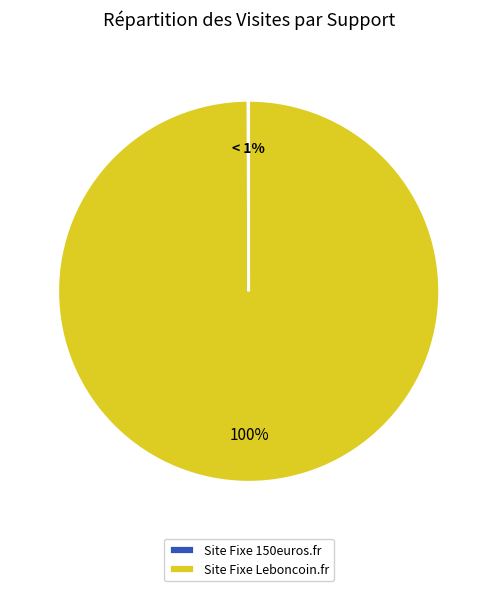

Rank the categories by value from lowest to highest.

Site Fixe 150euros.fr, Site Fixe Leboncoin.fr